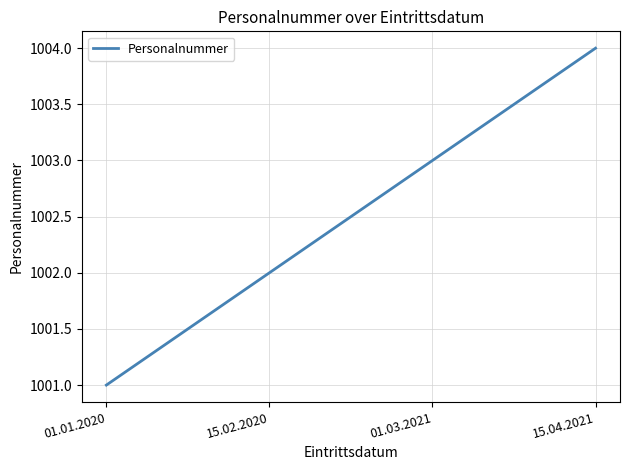

What is the change in value from 15.02.2020 to 15.04.2021?

+2